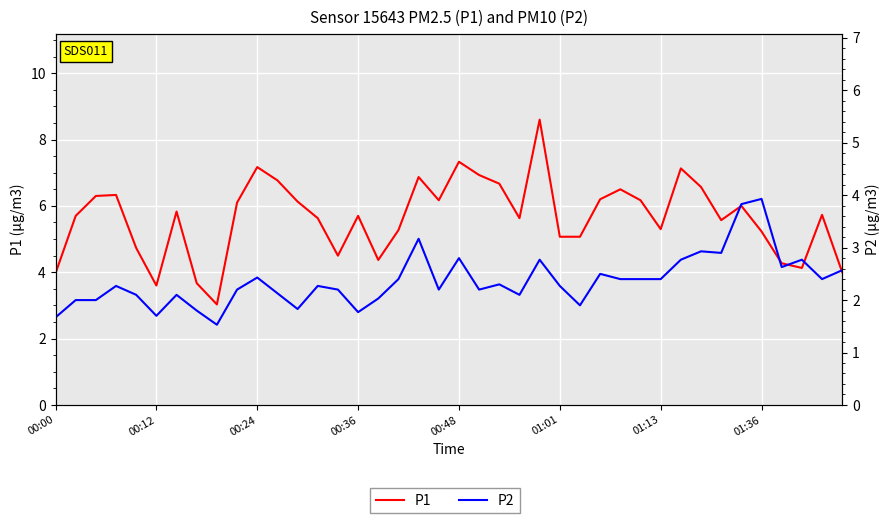

What is the value of the P1 point at the 11th from the left?

7.2